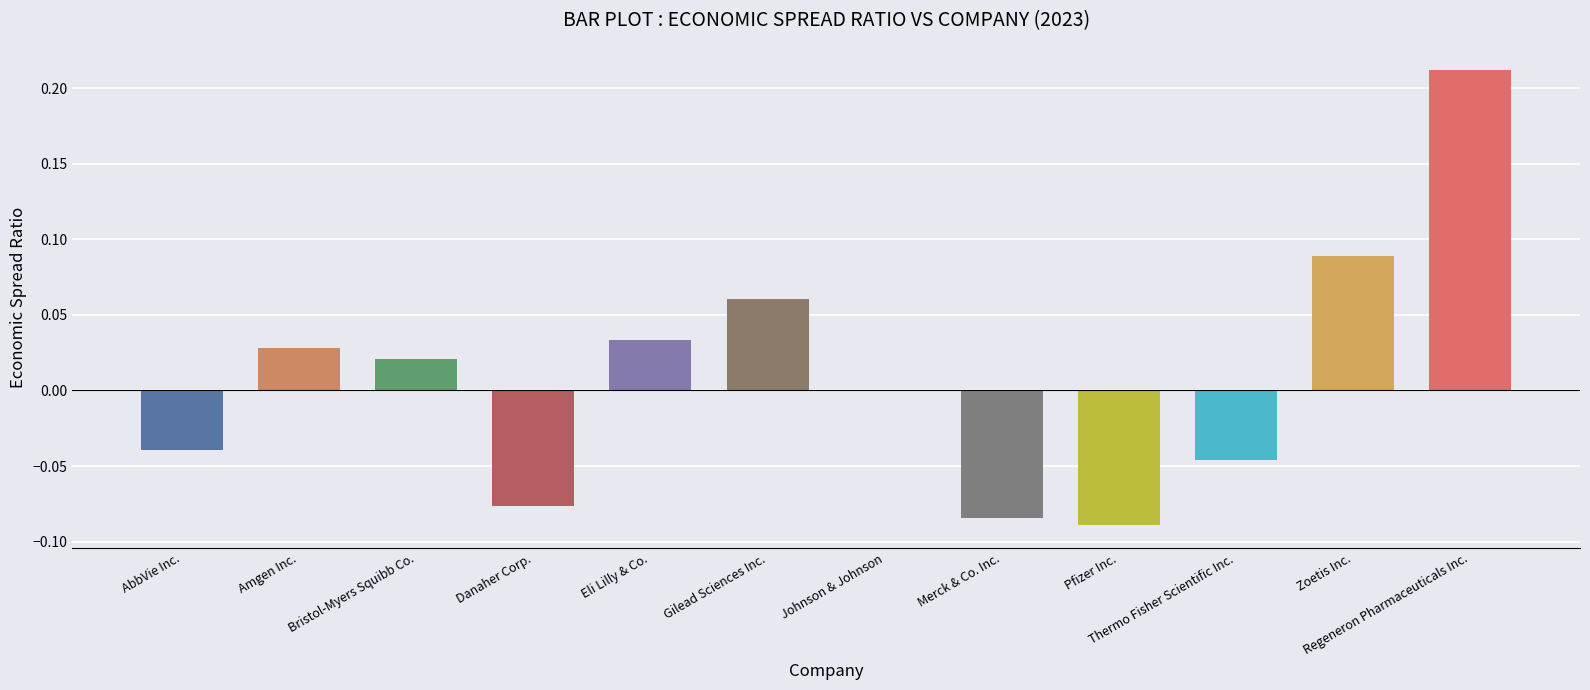

Where does the data first go above 0?

Amgen Inc.